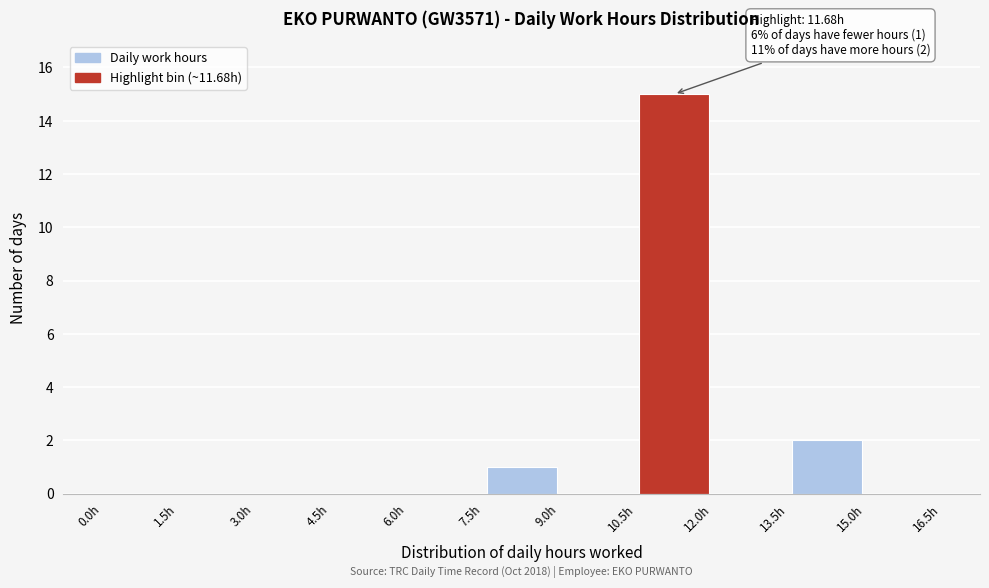

Over which range of the x-axis is the bar tallest?

10.5 to 12.0